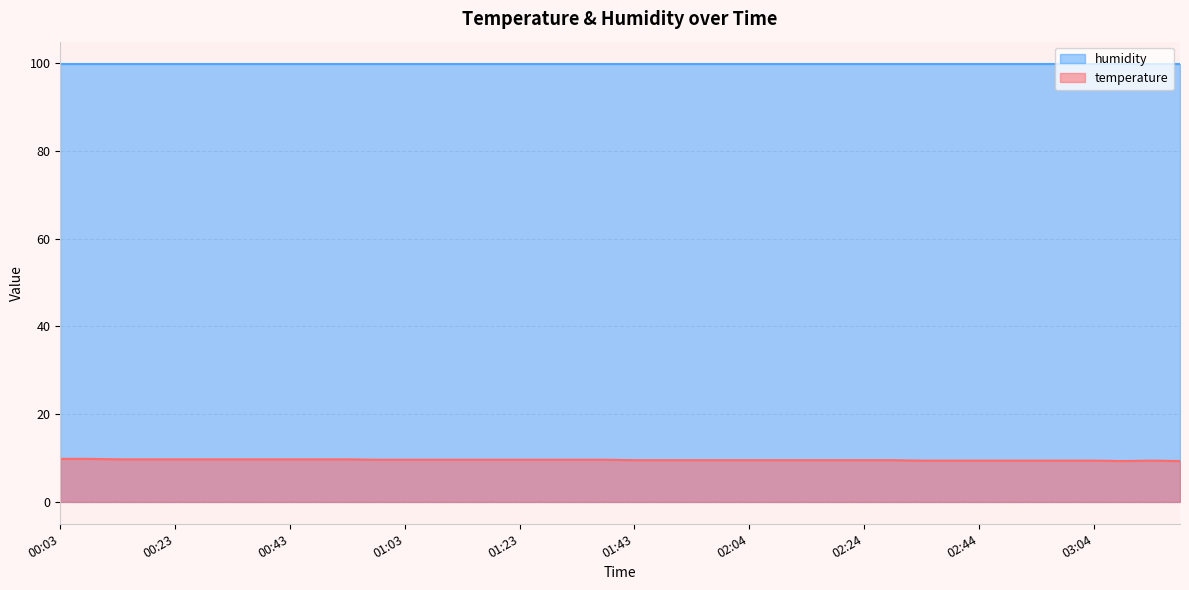

The value at 00:23 is 9.7. True or false?

True